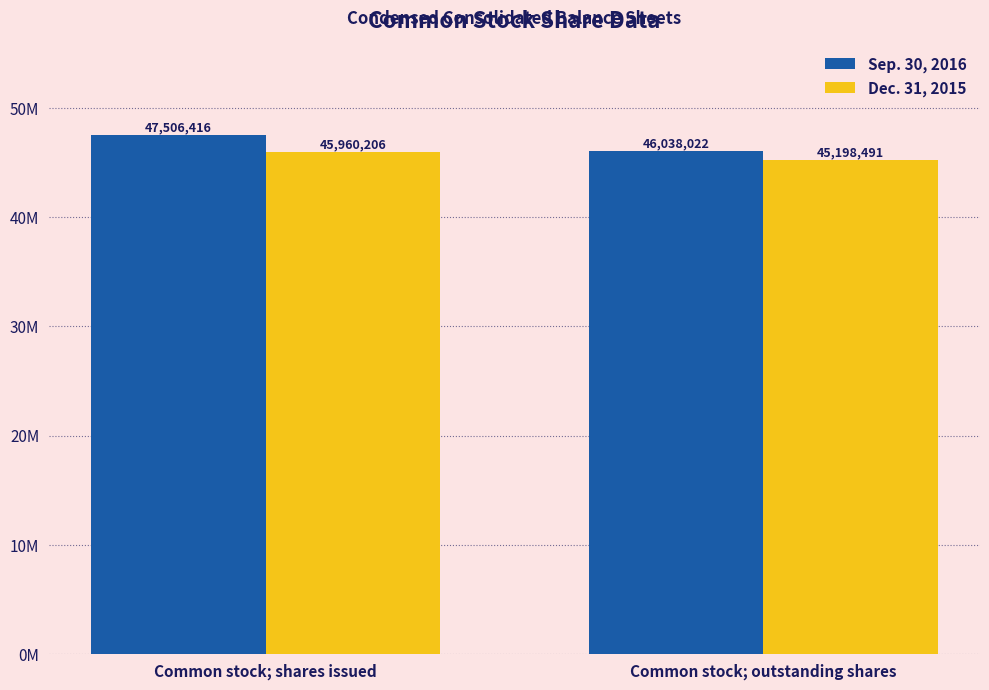

Is the value of Dec. 31, 2015 at Common stock; outstanding shares greater than the value of Sep. 30, 2016 at Common stock; shares issued?

No